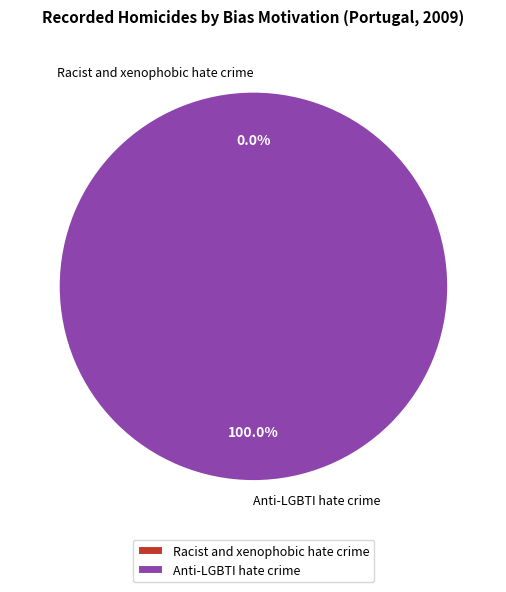

Which has a higher value, Anti-LGBTI hate crime or Racist and xenophobic hate crime?

Anti-LGBTI hate crime